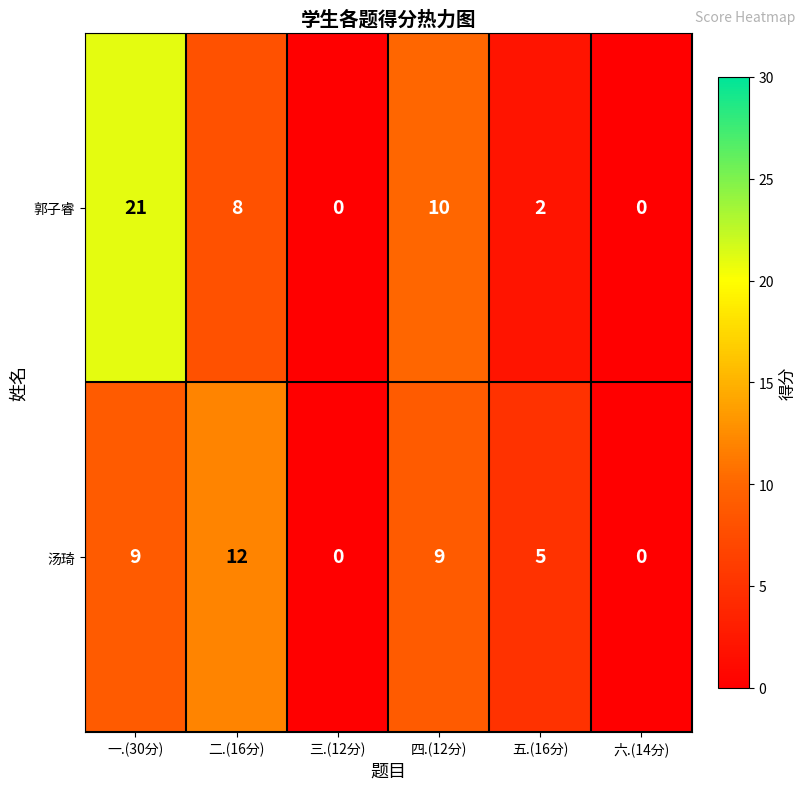

What is the approximate value of 汤琦 at 二.(16分), to the nearest 5?

10